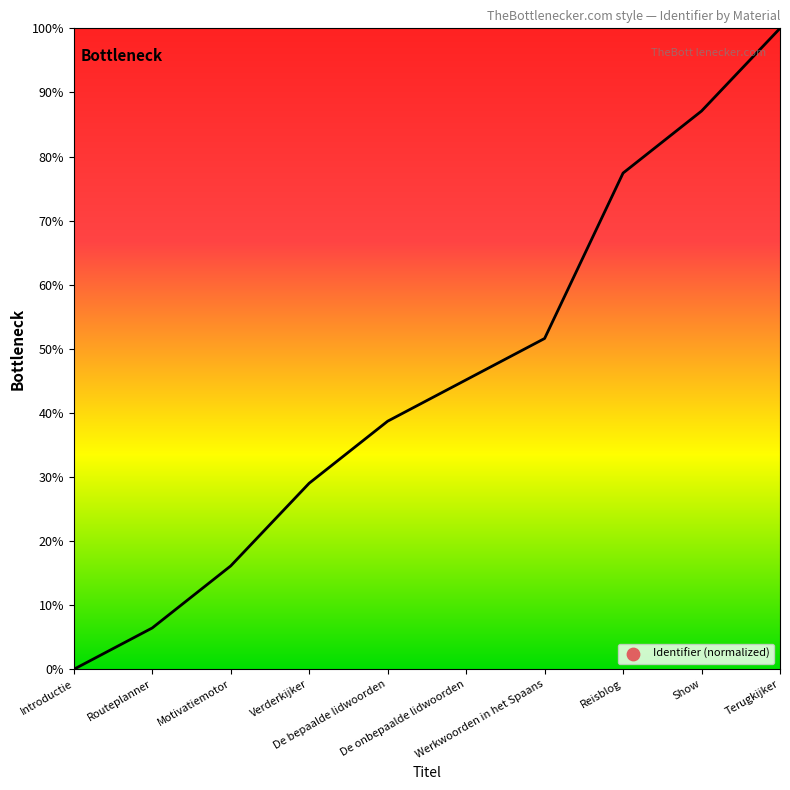

Which has a higher value, De bepaalde lidwoorden or Terugkijker?

Terugkijker